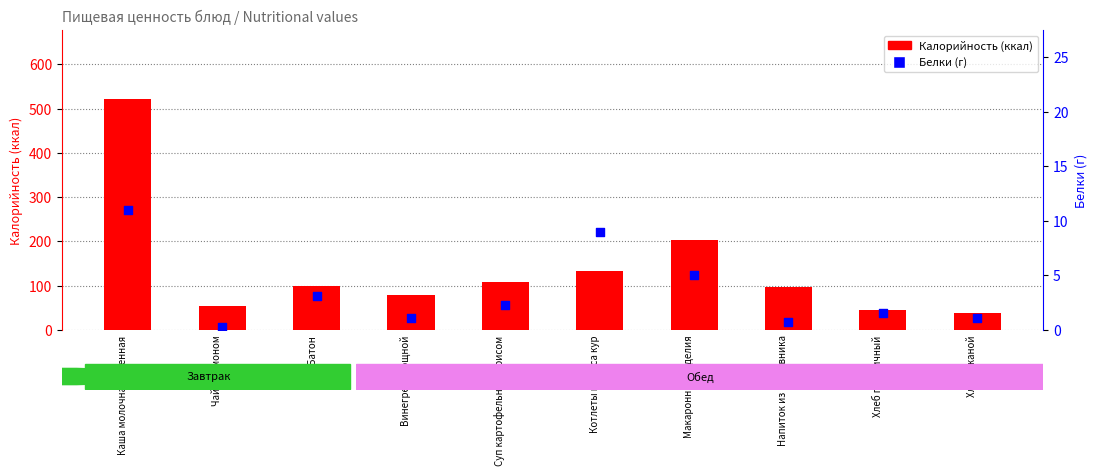

Which series has the largest Y range (max minus min)?

Калорийность (ккал)